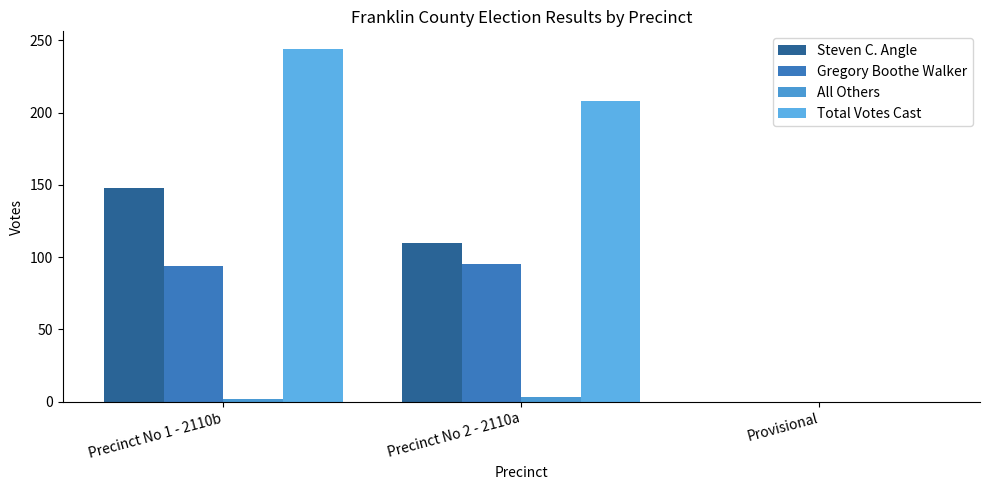

How many data points does each series have?

3